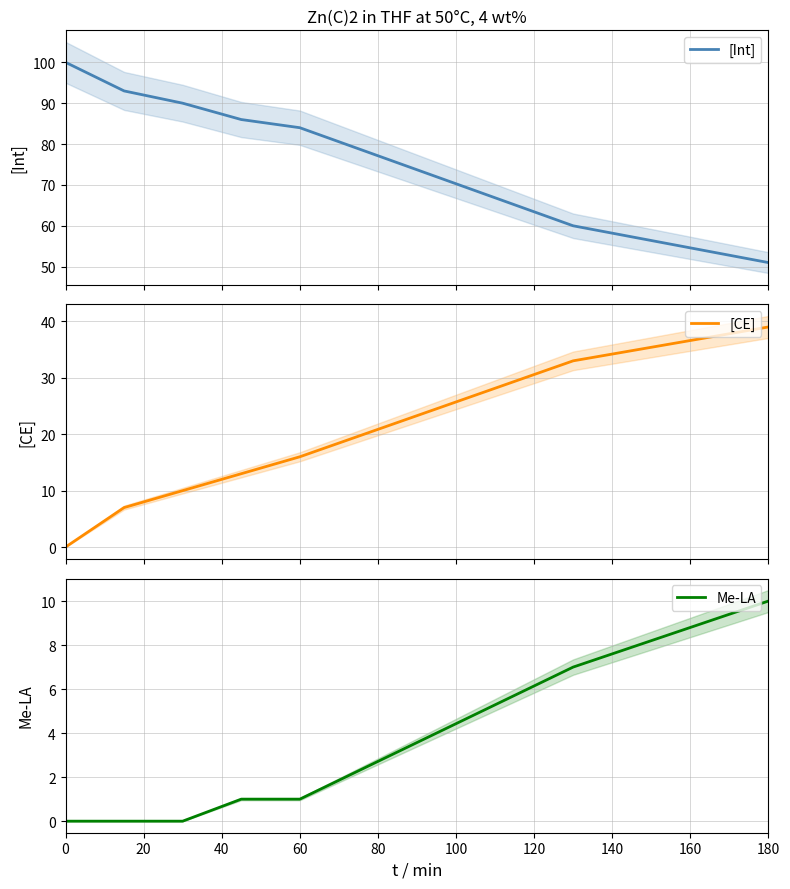

What is the highest value of the [Int] series?

100